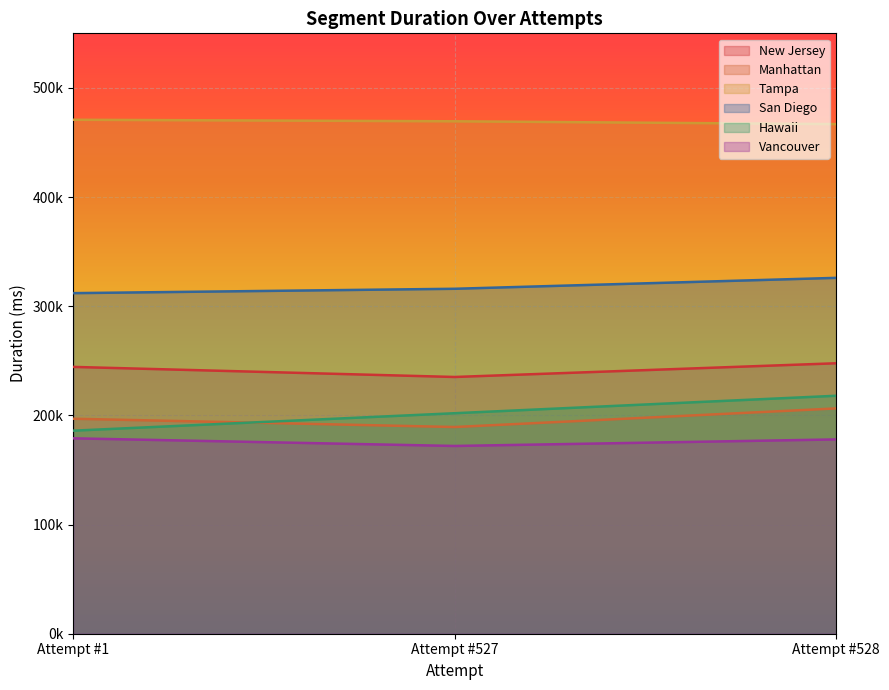

Reading right to left, what are all the values shown in this chart?

New Jersey: 247757	235191	244427
Manhattan: 206396	189353	196940
Tampa: 466844	469430	470831
San Diego: 326000	316000	312000
Hawaii: 218000	202000	186000
Vancouver: 178000	172000	179000